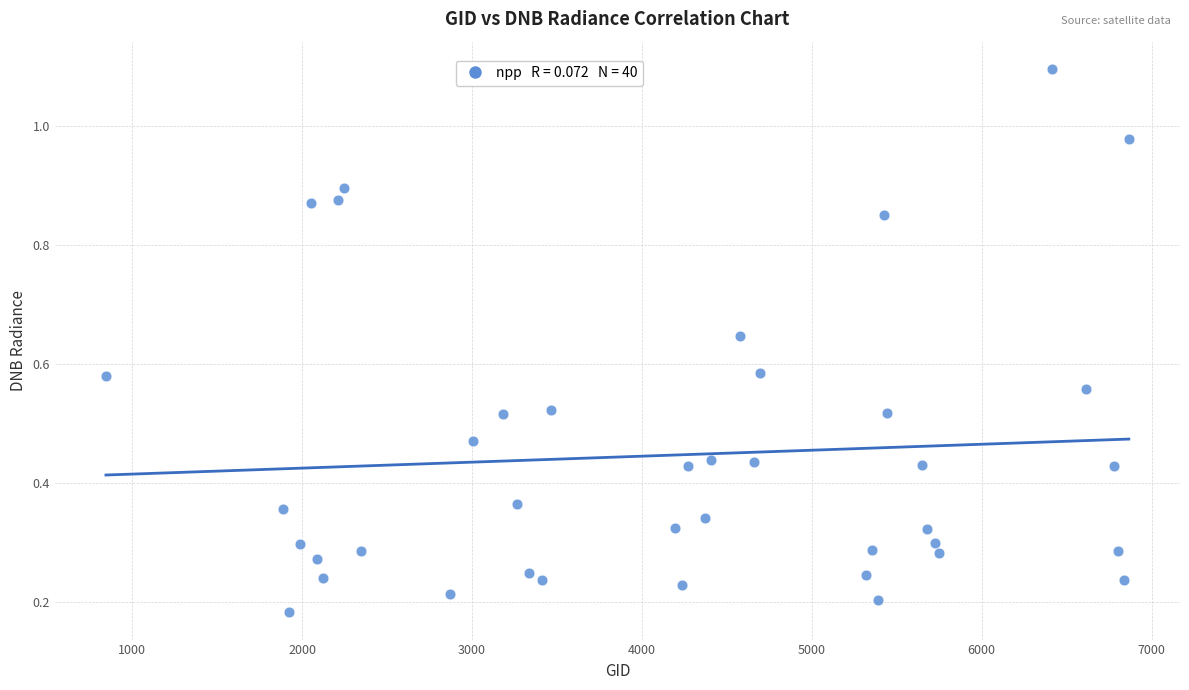

What is the range of X values (max minus min)?

6021.0